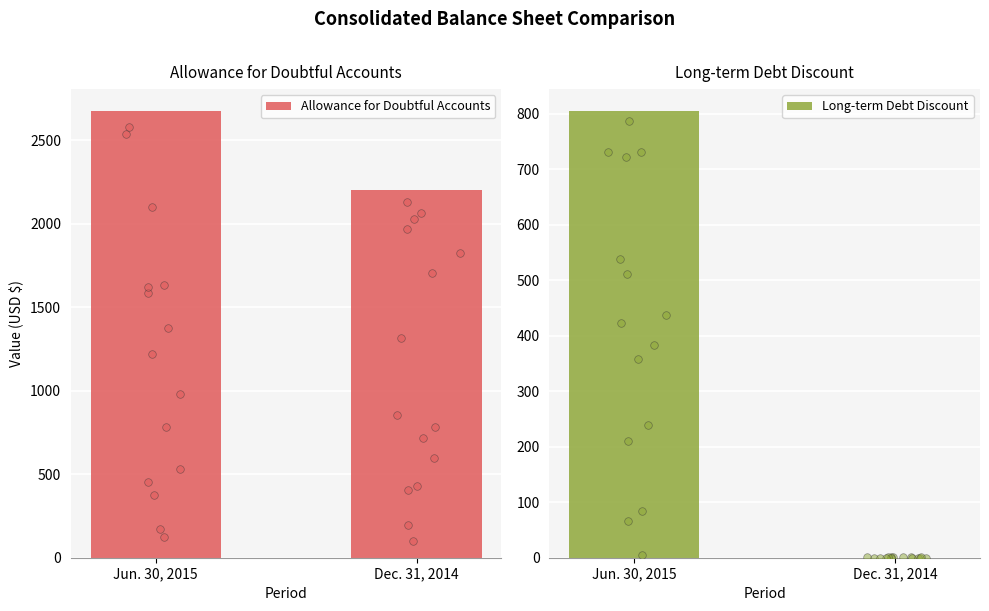

Which series contains the lowest Y value?

Long-term Debt Discount